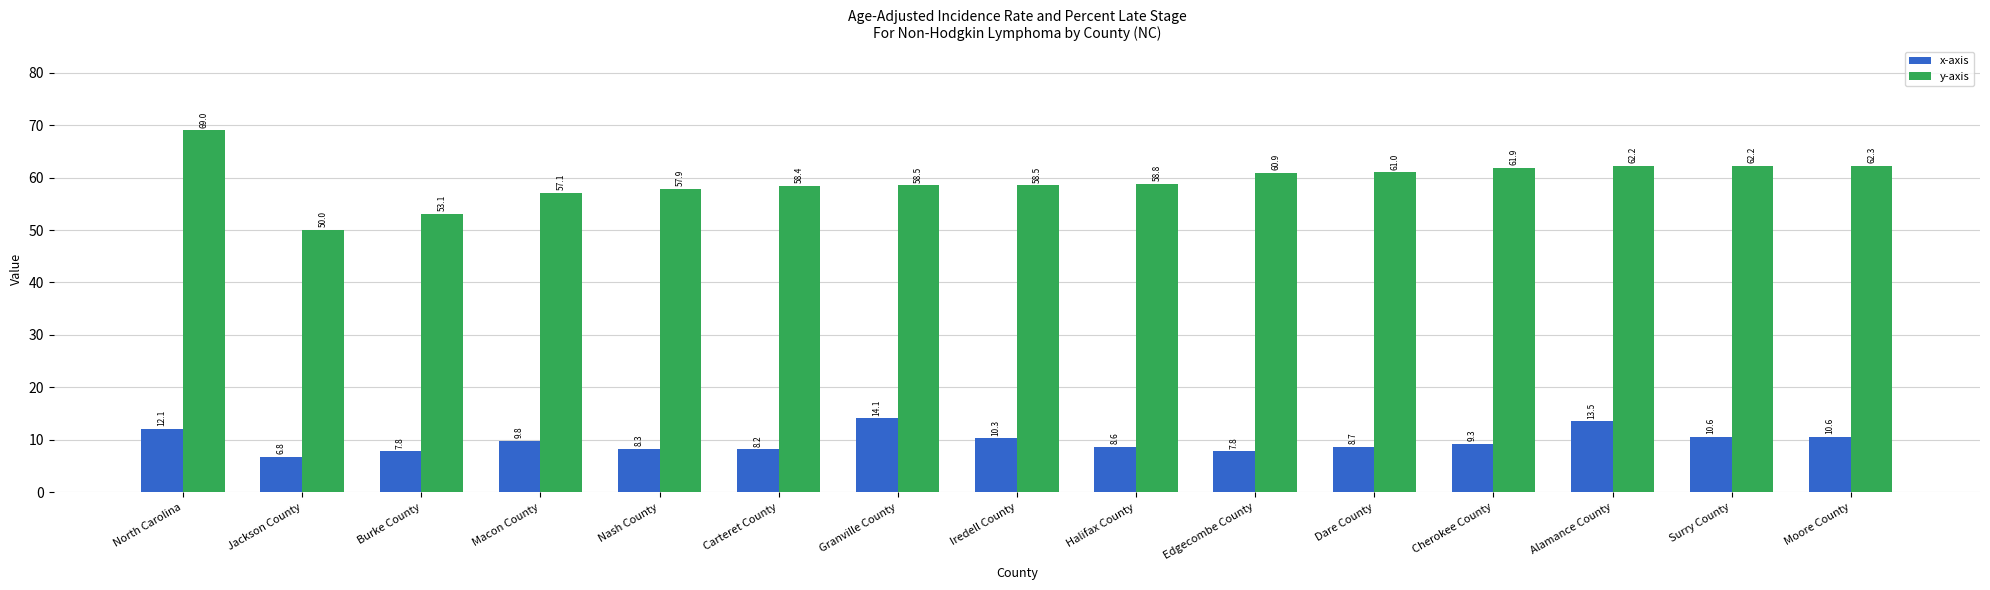

What is the total value across all series at Carteret County?

66.6